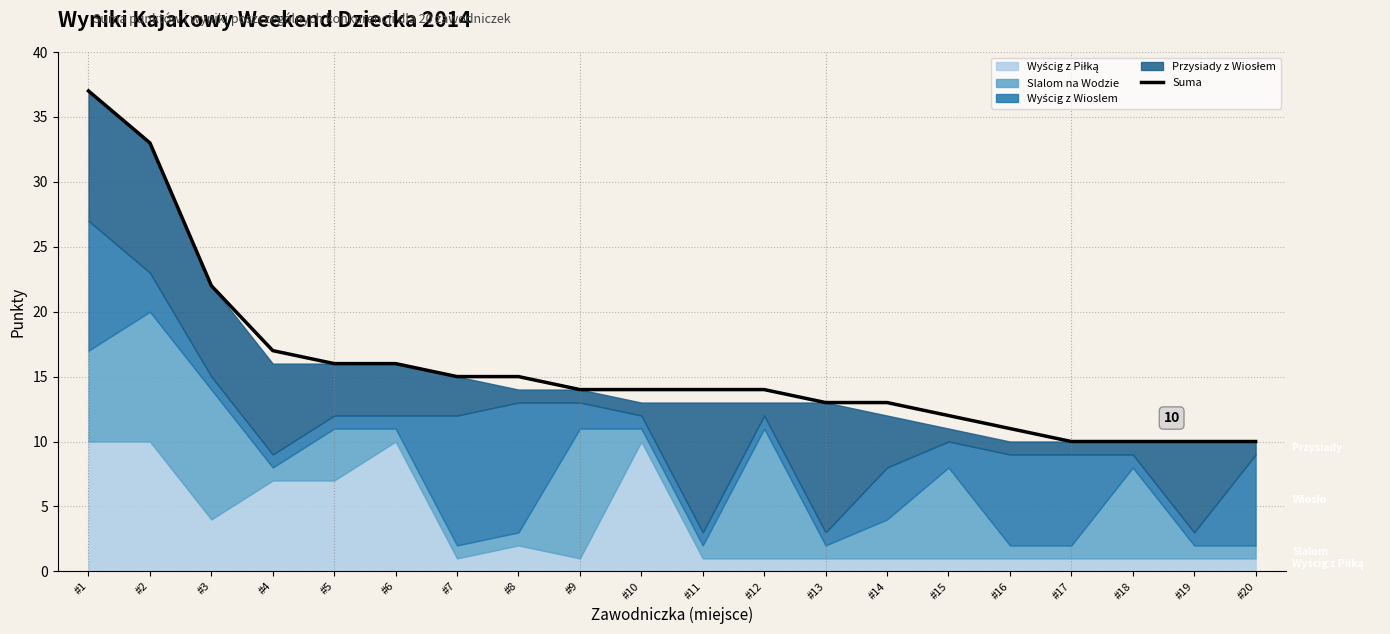

Which label corresponds to the smallest value in the chart?

#17